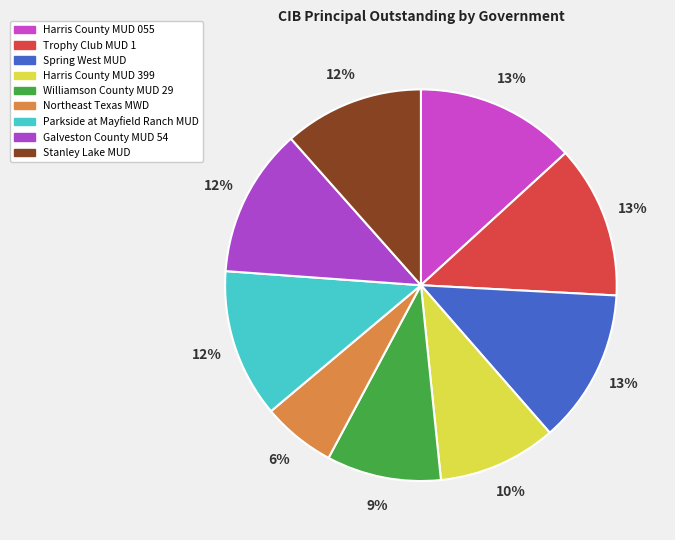

What is the change in value from Trophy Club MUD 1 to Harris County MUD 399?

-5015000